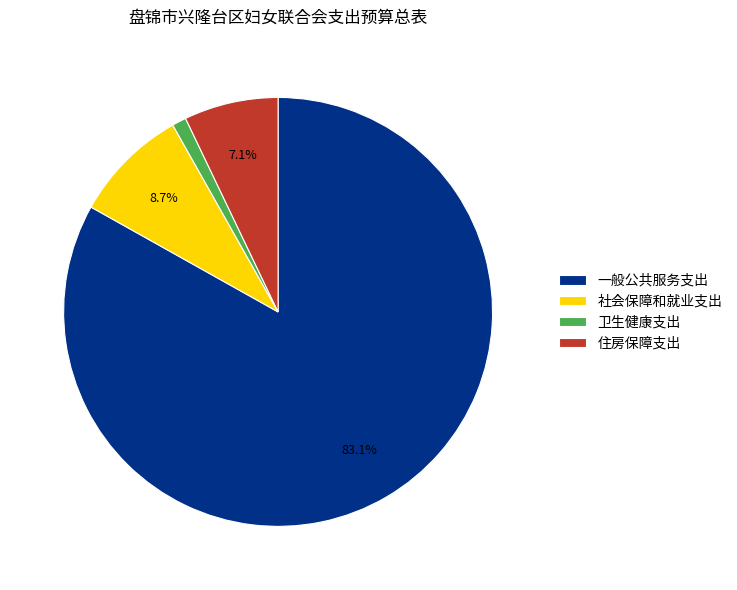

Is it true that 一般公共服务支出 is 76% of the pie?

False